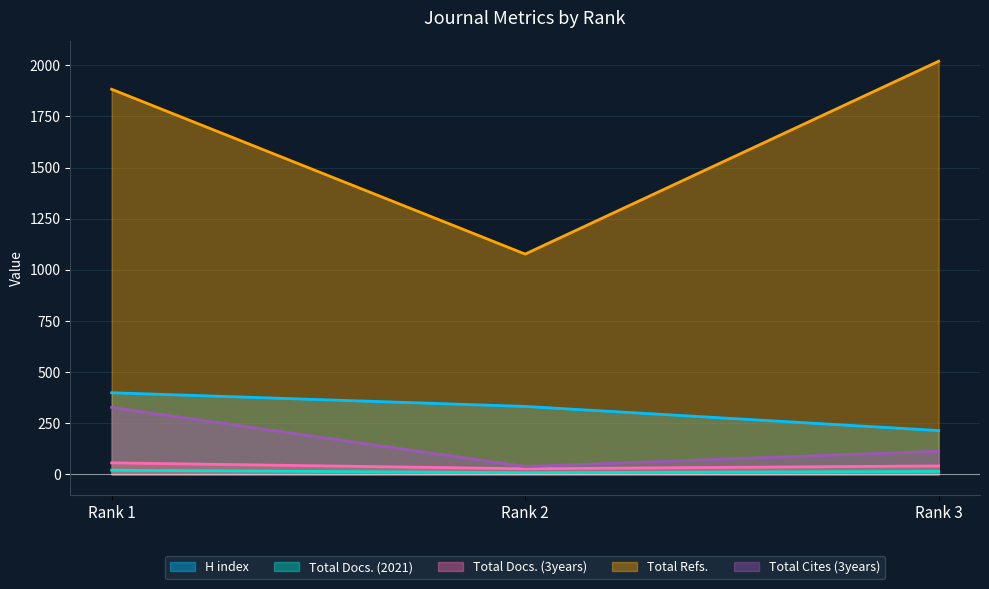

At which label is H index closest to 306?

Rank 2